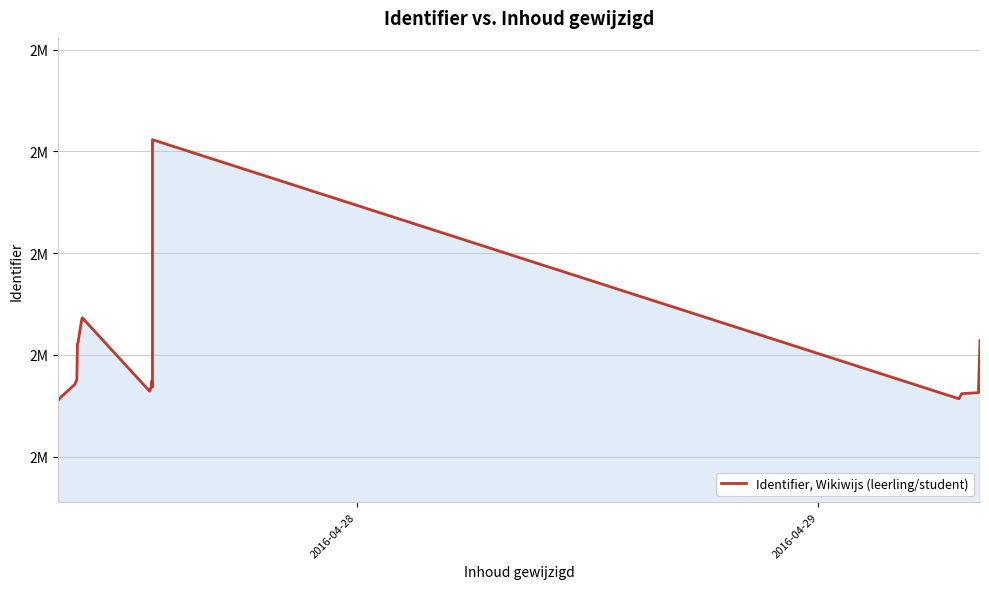

The chart shows a value of 3406198 at 14. True or false?

False